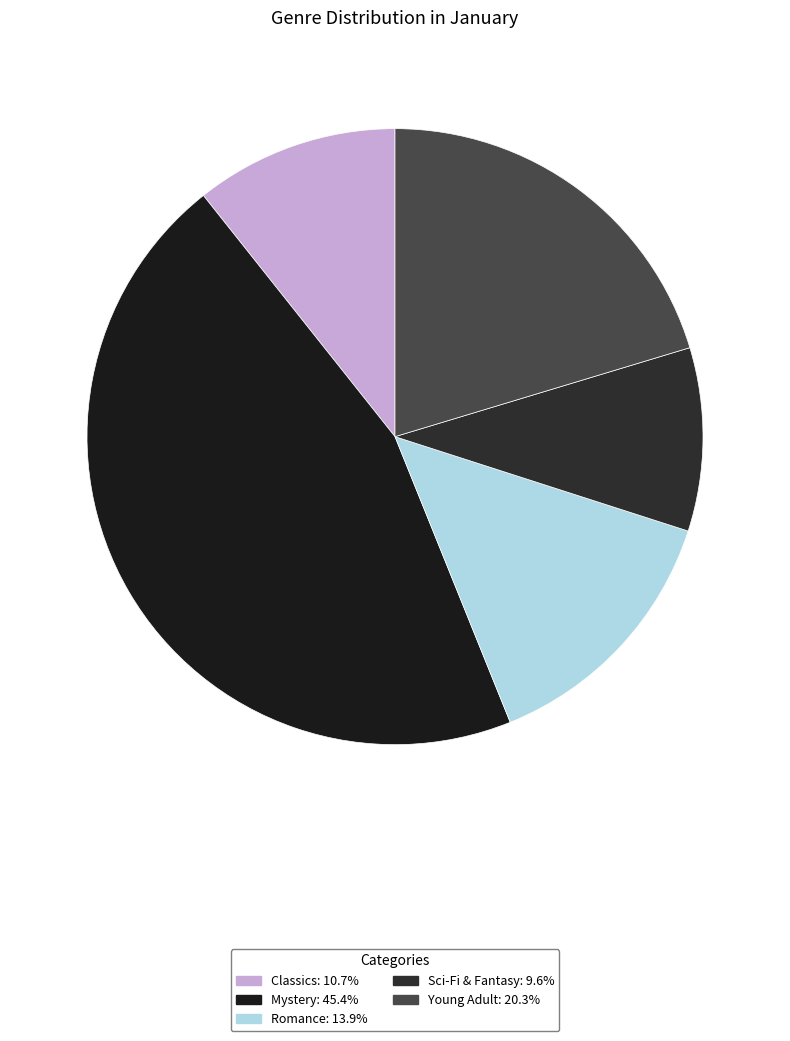

To the nearest percent, what percentage of the pie is Young Adult?

20%